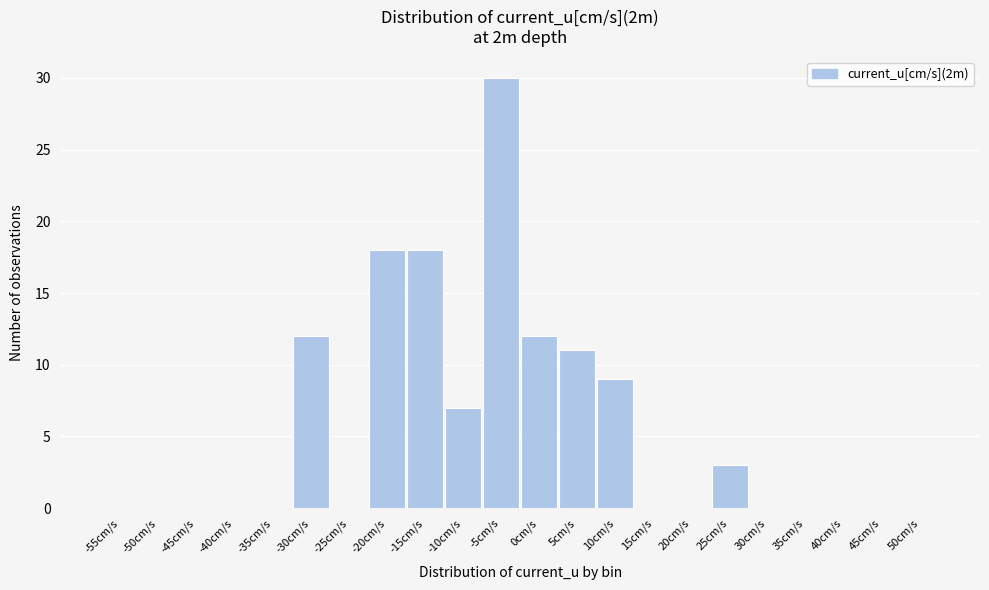

Reading left to right, what are all the values shown in this chart?

-55cm/s=0	-50cm/s=0	-45cm/s=0	-40cm/s=0	-35cm/s=0	-30cm/s=12	-25cm/s=0	-20cm/s=18	-15cm/s=18	-10cm/s=7	-5cm/s=30	0cm/s=12	5cm/s=11	10cm/s=9	15cm/s=0	20cm/s=0	25cm/s=3	30cm/s=0	35cm/s=0	40cm/s=0	45cm/s=0	50cm/s=0